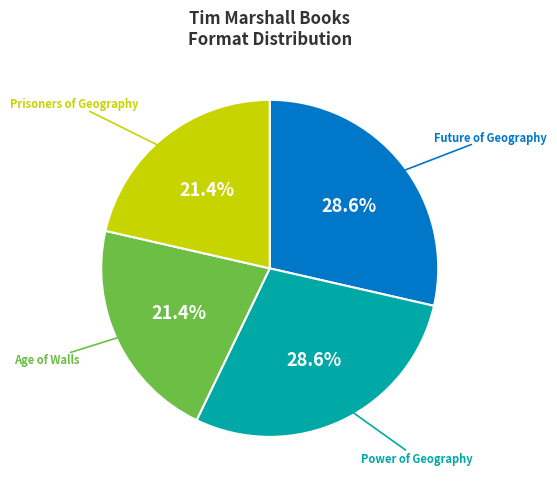

Is there any slice that represents more than half of the pie?

No